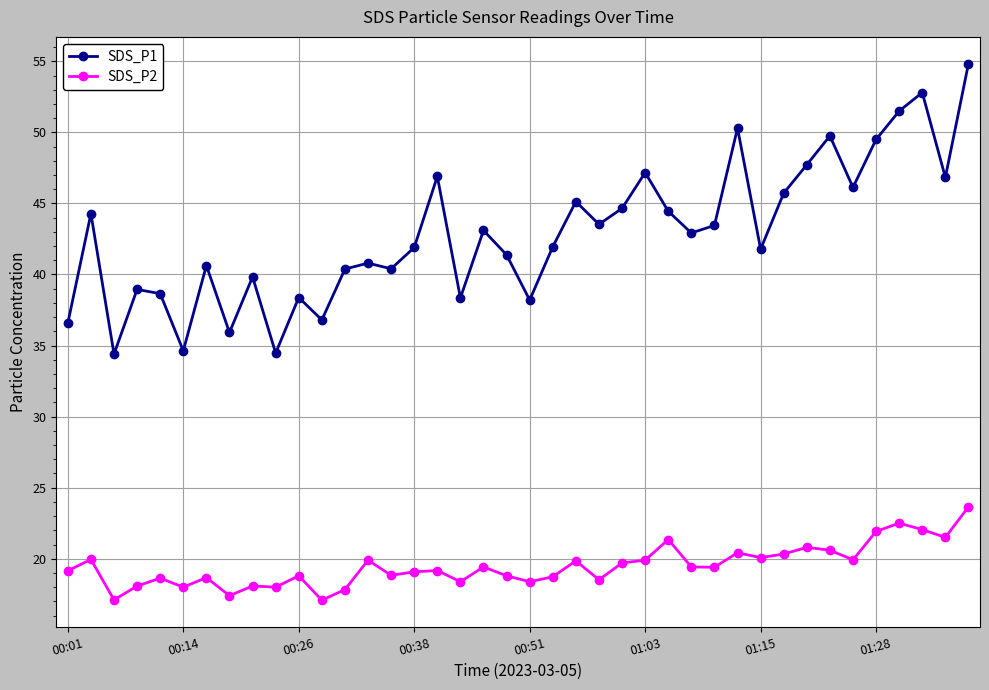

What is the value of the SDS_P2 point at the 25th from the left?

19.7